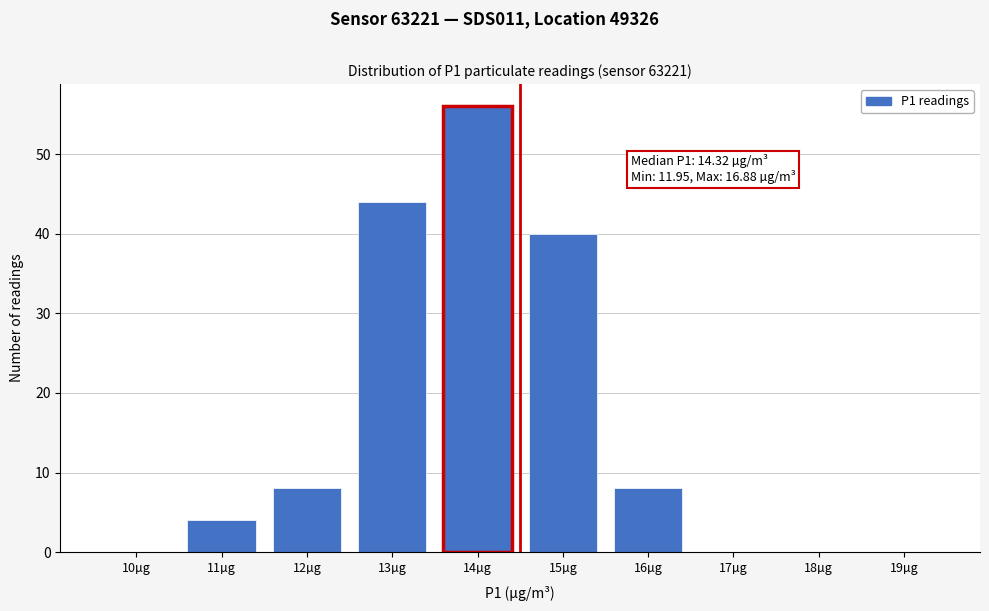

Reading left to right, extract all data points from this chart.

10µg=0	11µg=4	12µg=8	13µg=44	14µg=56	15µg=40	16µg=8	17µg=0	18µg=0	19µg=0